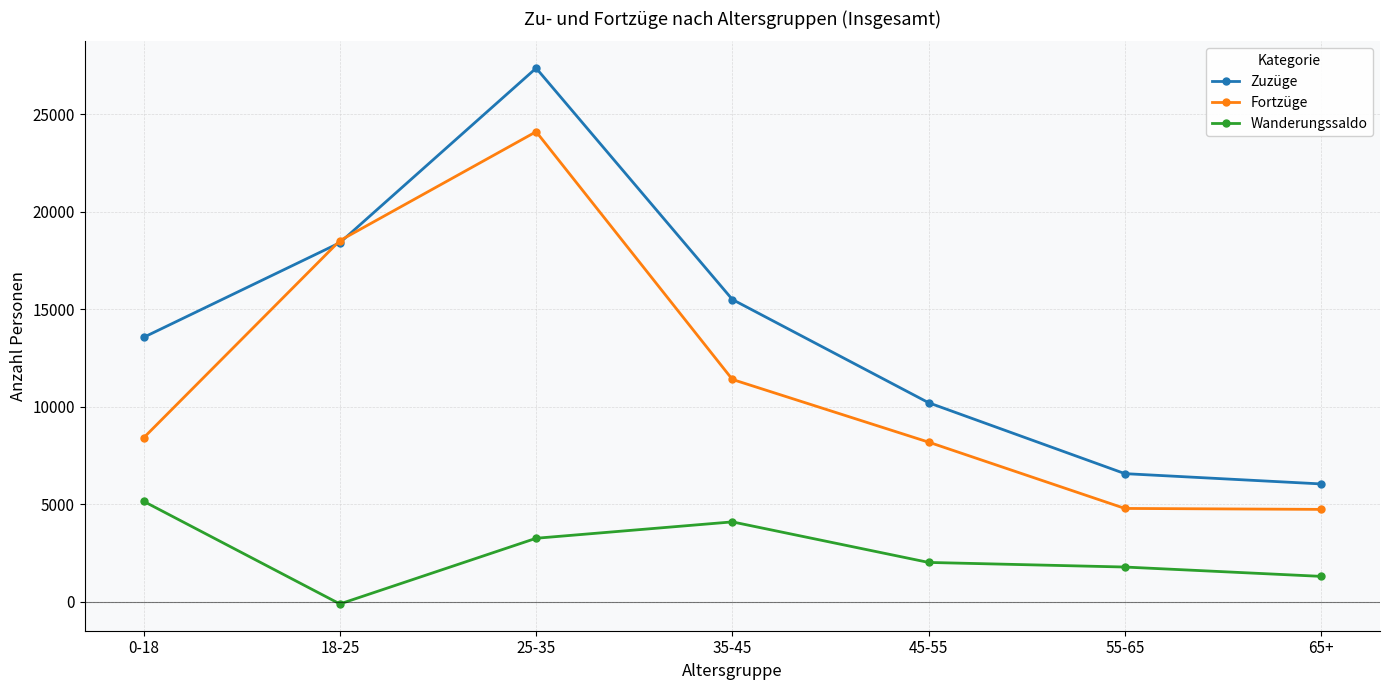

What are all the series names shown in the legend?

Zuzüge, Fortzüge, Wanderungssaldo